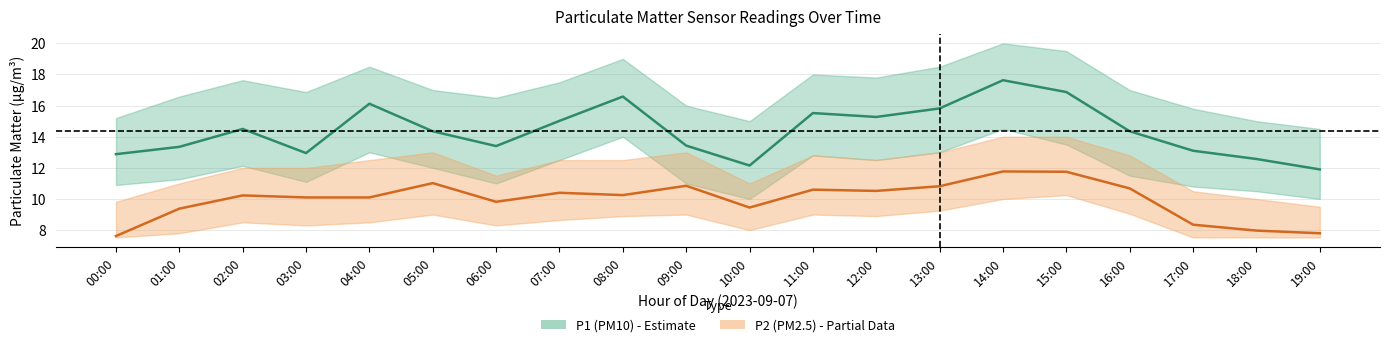

Where is the first local minimum for P1 (PM10)?

03:00